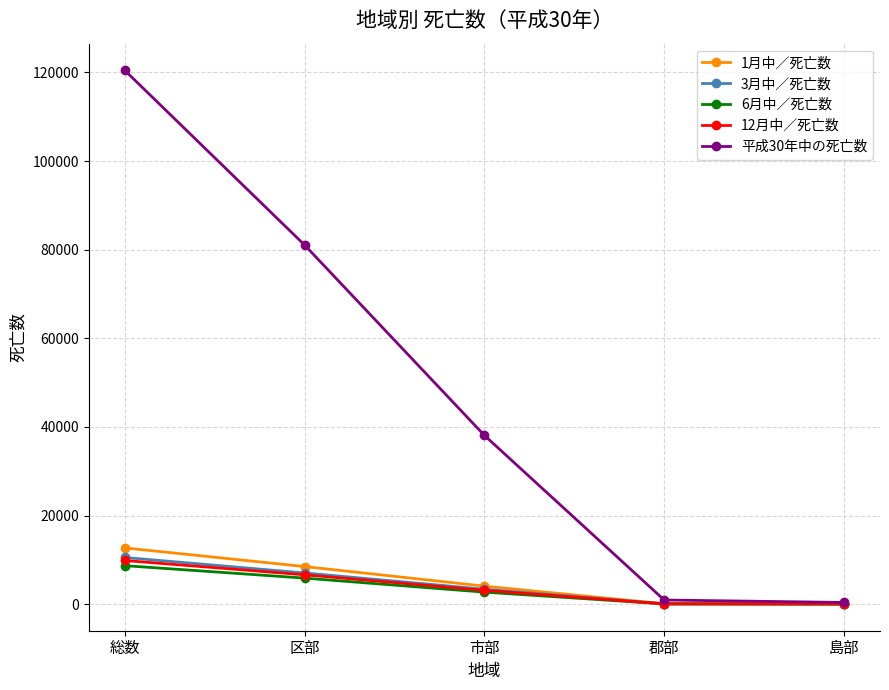

True or false: 平成30年中の死亡数 has more than 2 points higher than both neighbors.

False